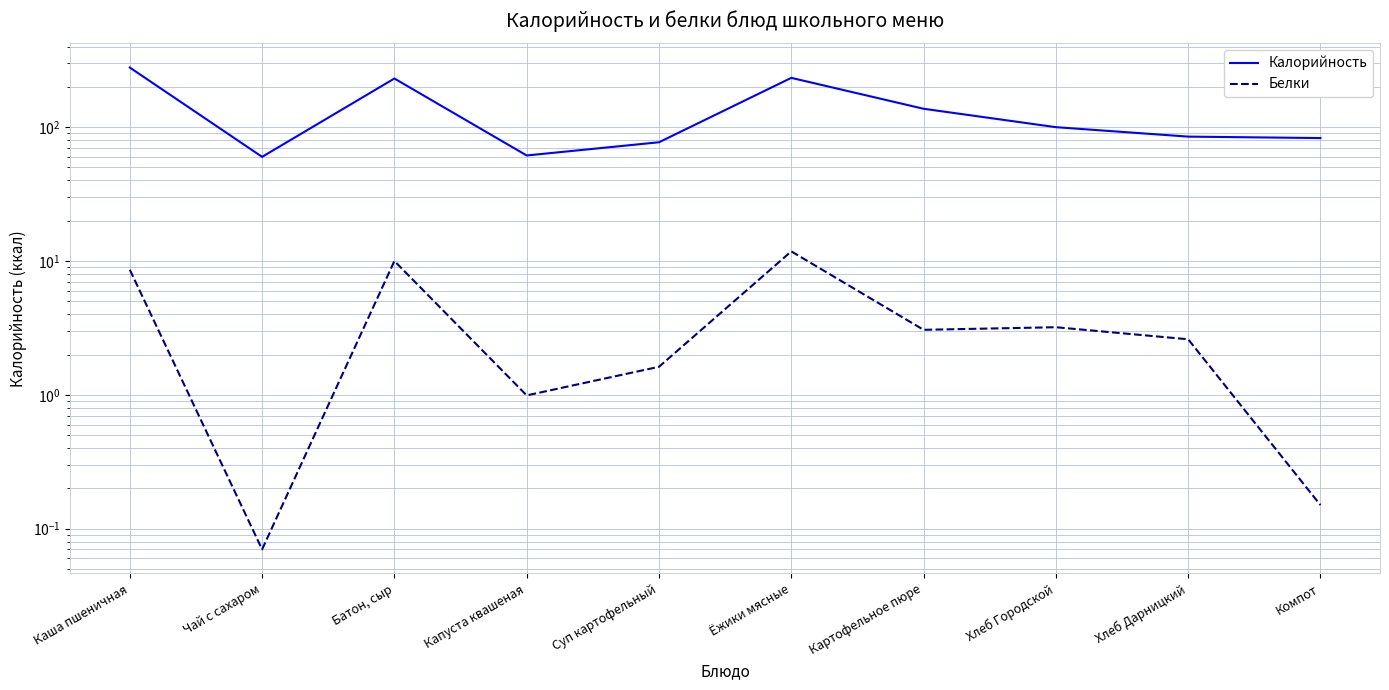

How many interior local valleys does the Белки series have?

3